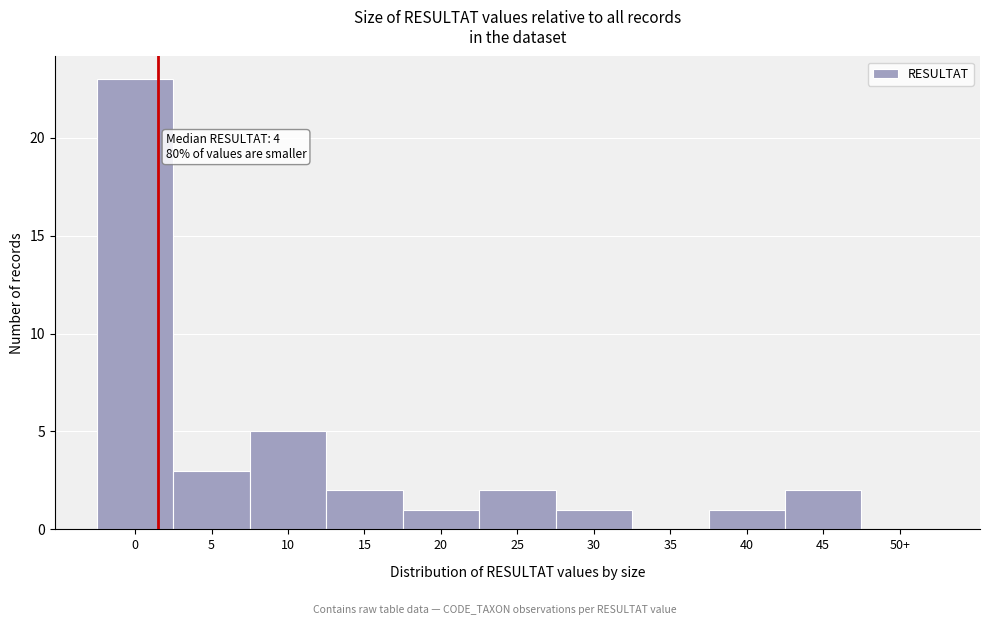

Reading right to left, list all the values displayed in this chart.

50+=0	45=2	40=1	35=0	30=1	25=2	20=1	15=2	10=5	5=3	0=23